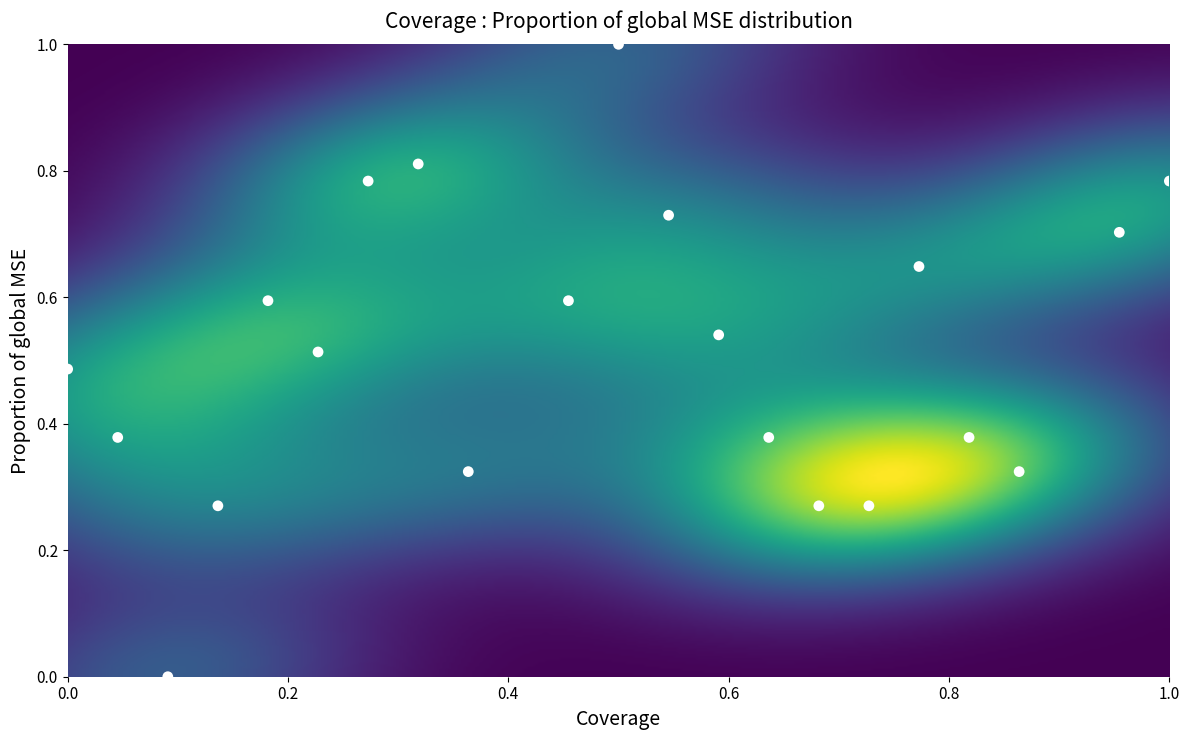

What is the range of Y values (max minus min)?

1.0